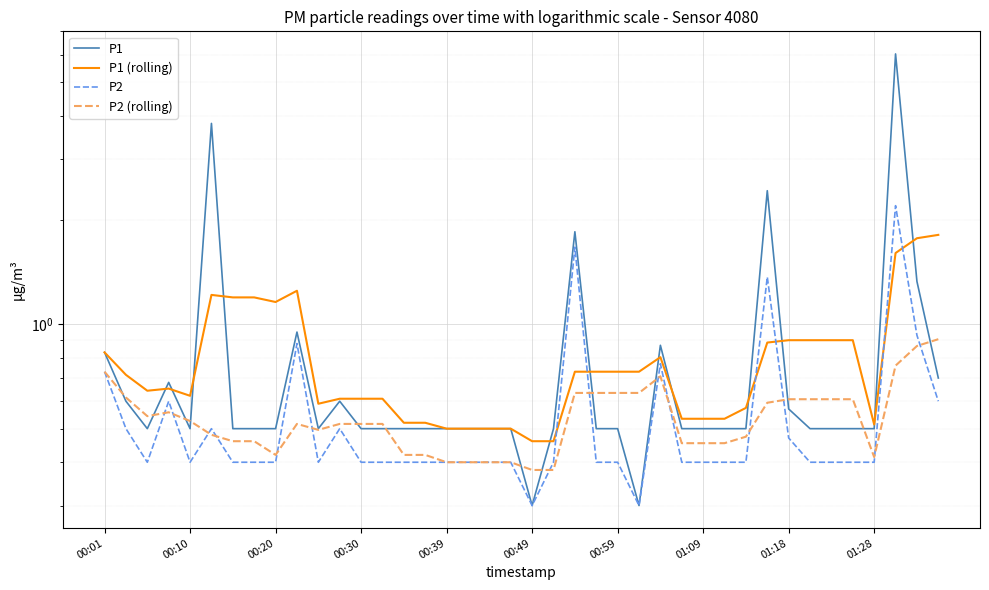

True or false: P1 (rolling) and P1 intersect in this chart.

True